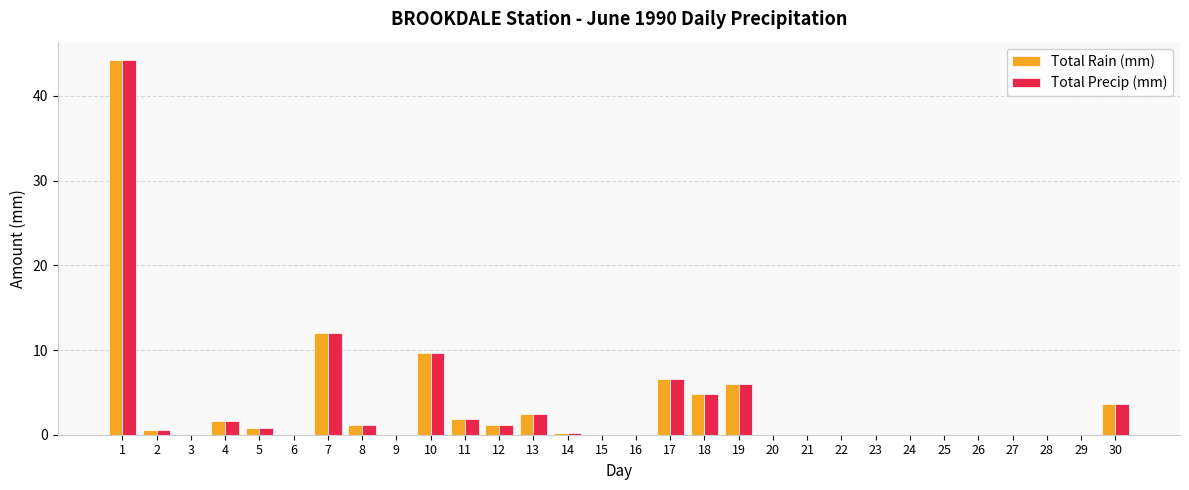

How many groups of bars are there?

30